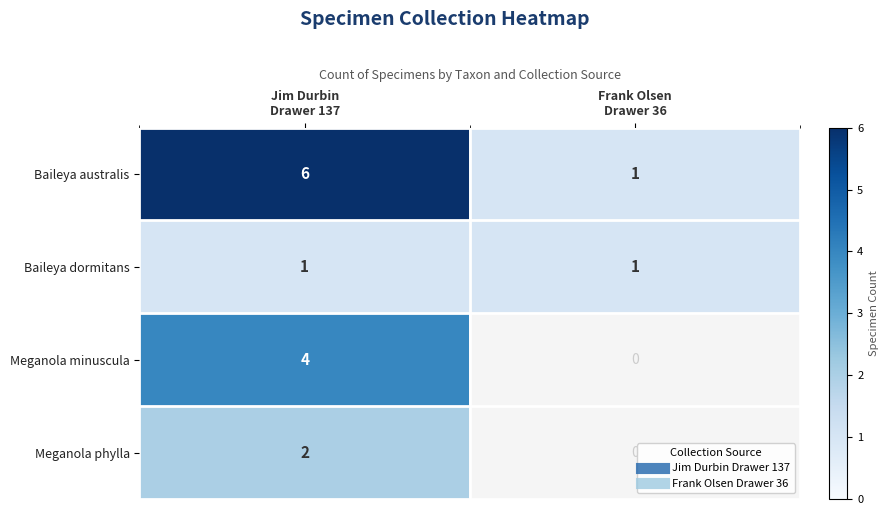

List the series in order of their peak value, lowest first.

Baileya dormitans, Meganola phylla, Meganola minuscula, Baileya australis